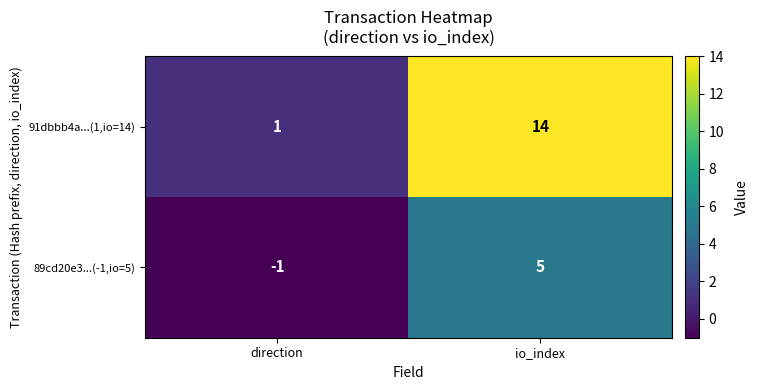

How many data points in 89cd20e3...(-1,io=5) are less than 5?

1